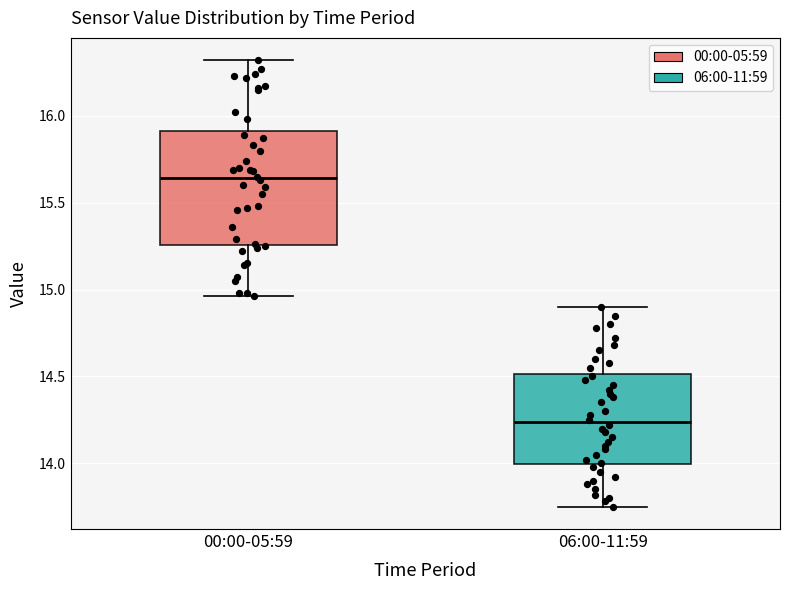

Comparing the boxes themselves (not the whiskers), which one is the tallest?

00:00-05:59